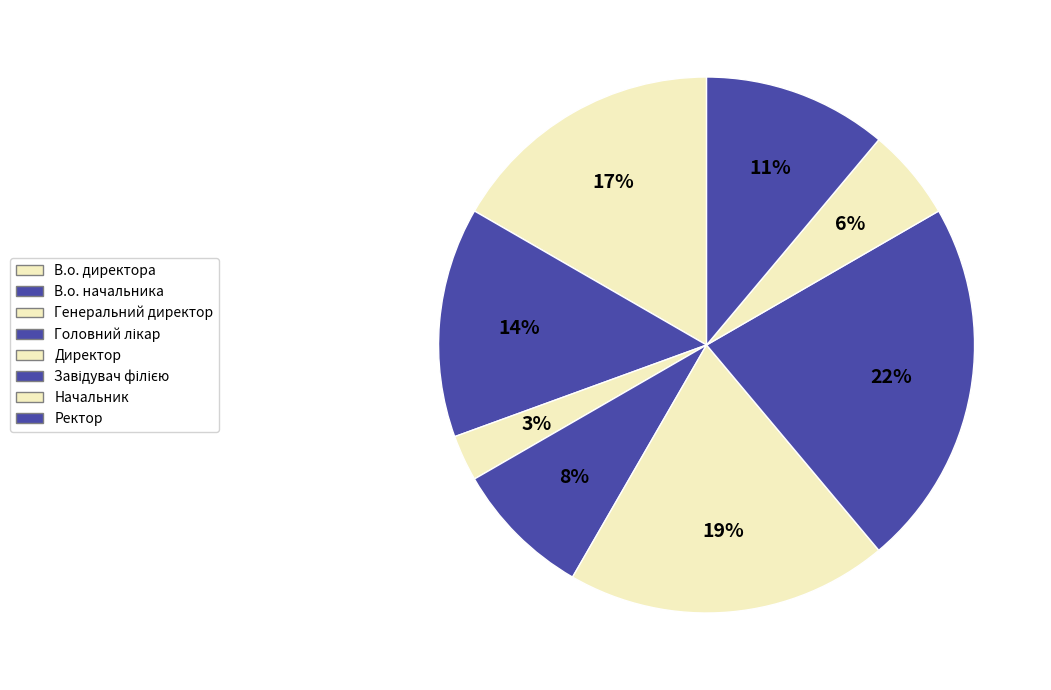

Between В.о. директора and Начальник, which is larger?

В.о. директора